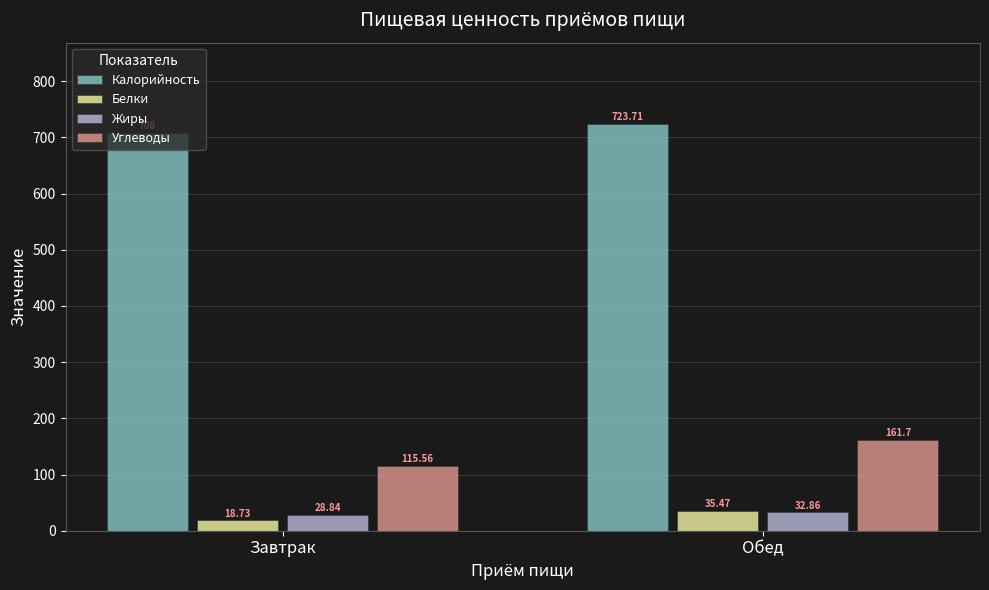

At which label does Жиры reach its peak?

Обед